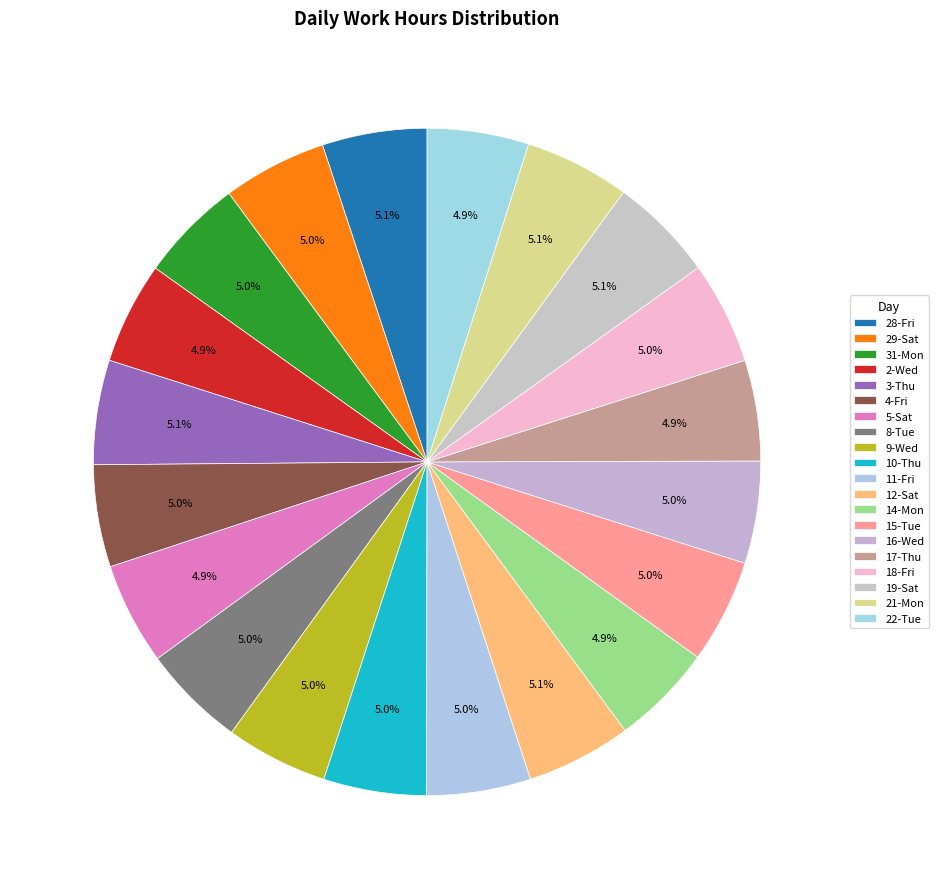

Count the number of slices in the pie.

20